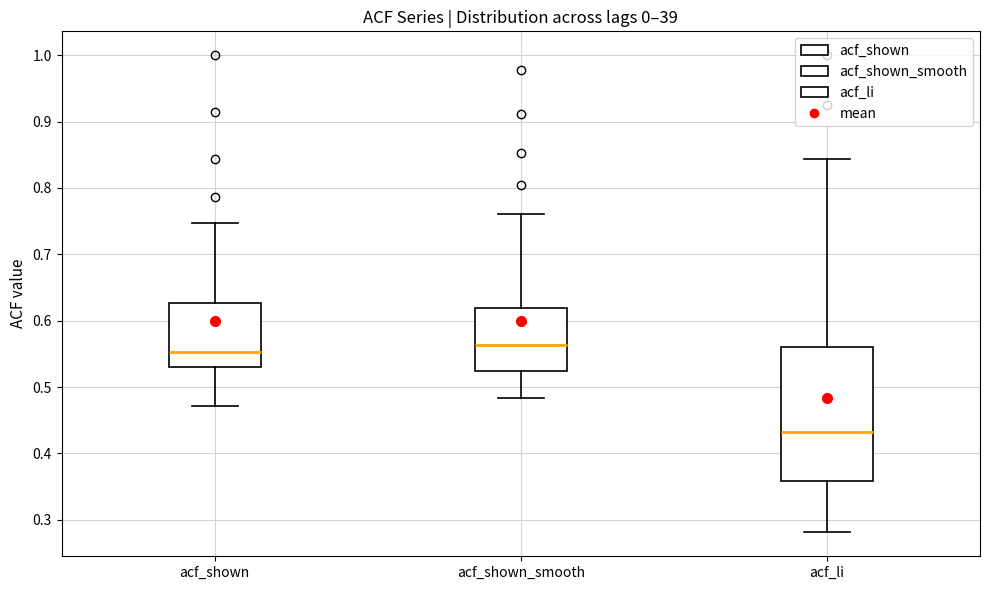

Reading left to right, transcribe this box plot: for each box, give where its median line is, the range the box spans, and where its two whiskers end, as read against the y-axis. The values are not printed on the chart, so give them approximately, as read against the axis.

acf_shown: median 0.55, box 0.53 to 0.63, whiskers 0.47 to 0.75
acf_shown_smooth: median 0.56, box 0.52 to 0.62, whiskers 0.48 to 0.76
acf_li: median 0.43, box 0.36 to 0.56, whiskers 0.28 to 0.84